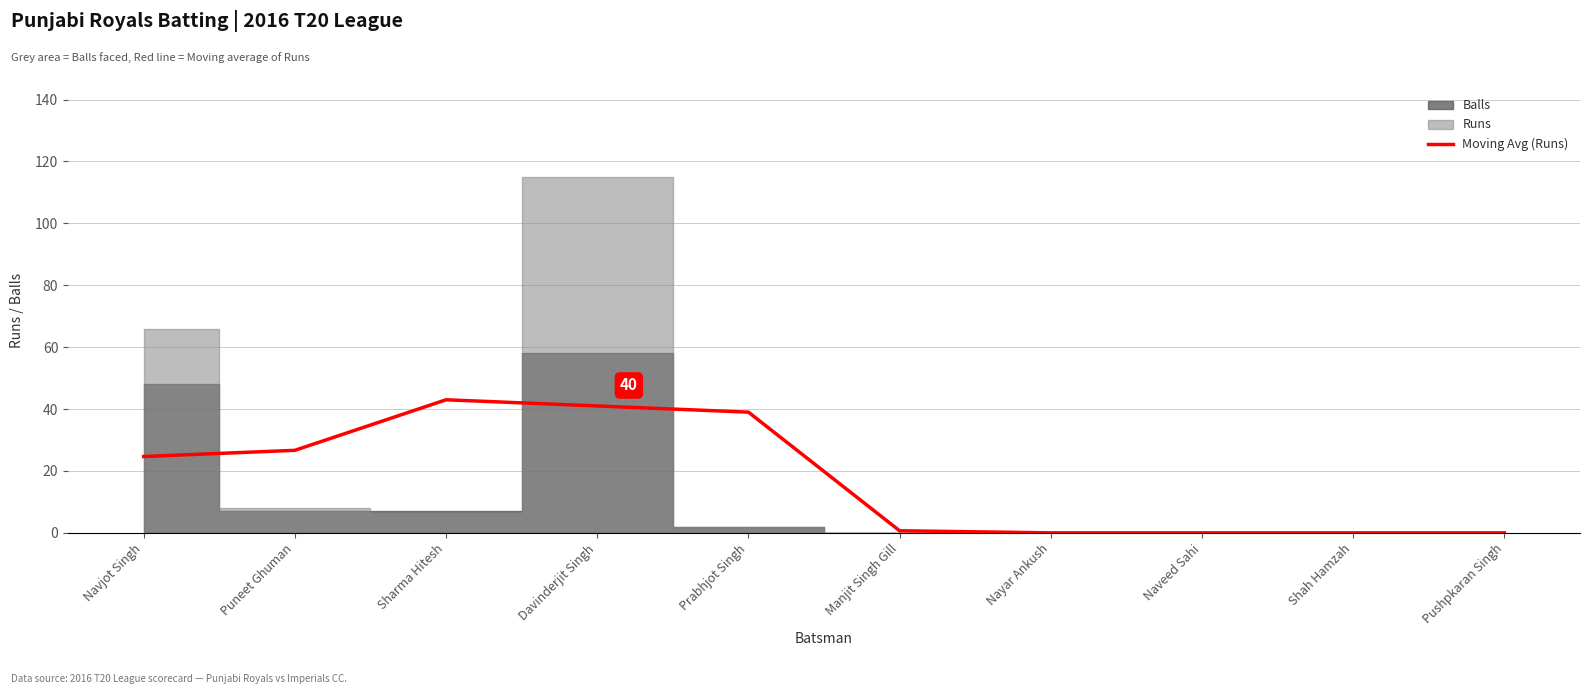

The Moving Avg (Runs) series shows 7.7 at Navjot Singh. True or false?

False